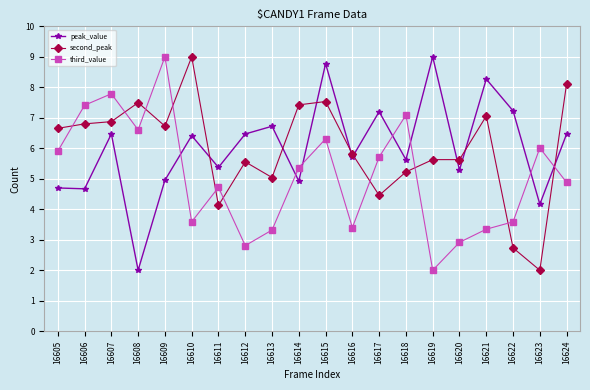

What is the value of the second_peak point at the 2nd from the left?

6.8